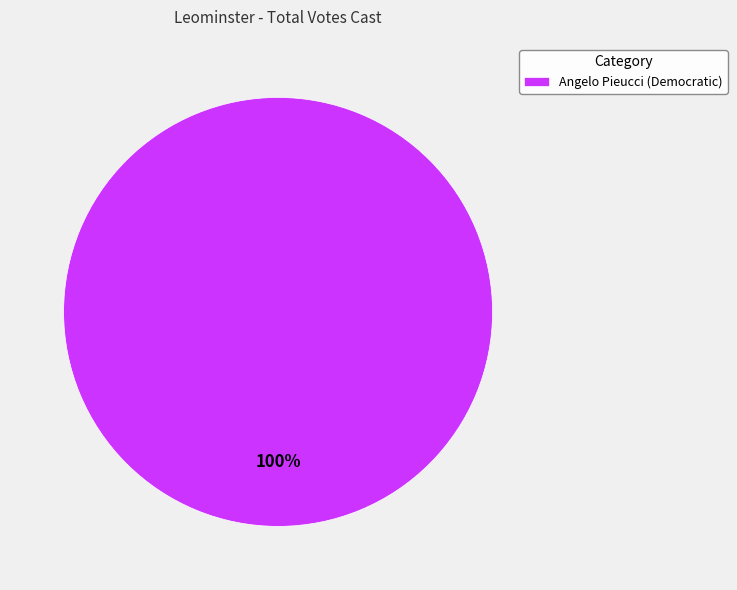

Rank the categories by value from highest to lowest.

Angelo Pieucci (Democratic)